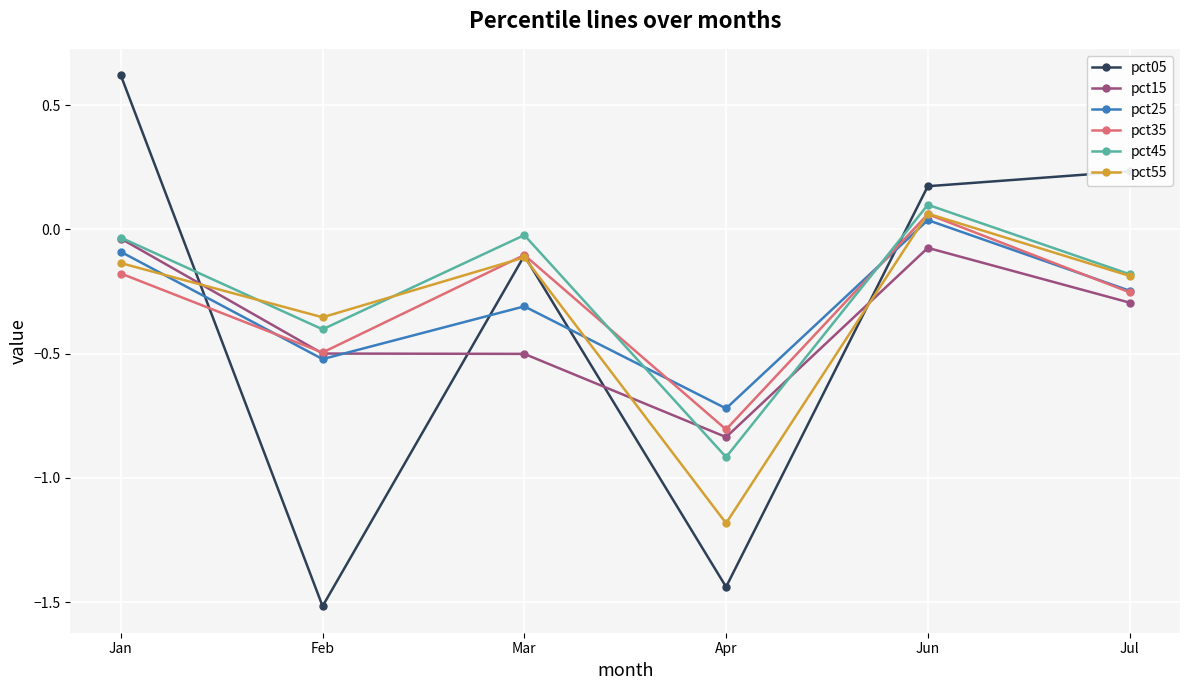

What is the difference between the maximum and minimum values in the pct55 series?

1.2